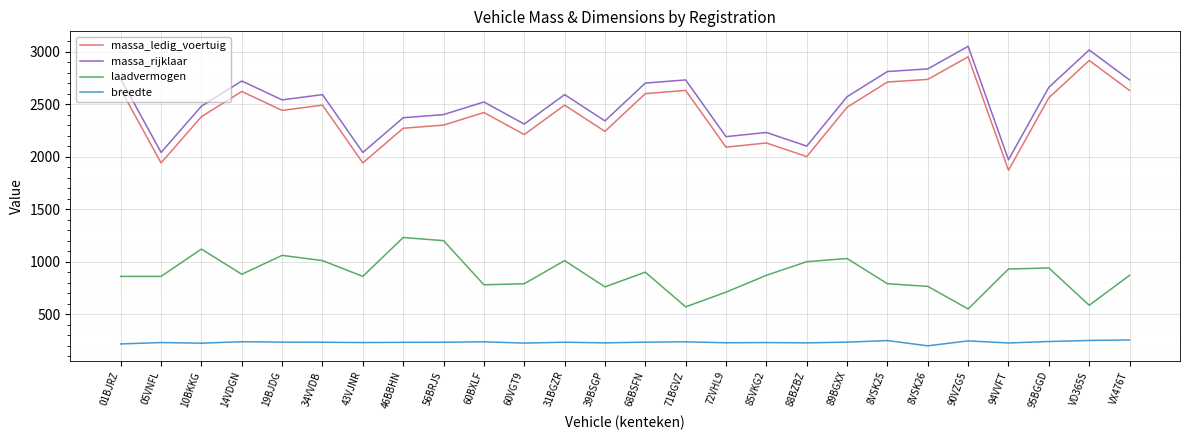

The value of laadvermogen at 88BZBZ is 1734. True or false?

False